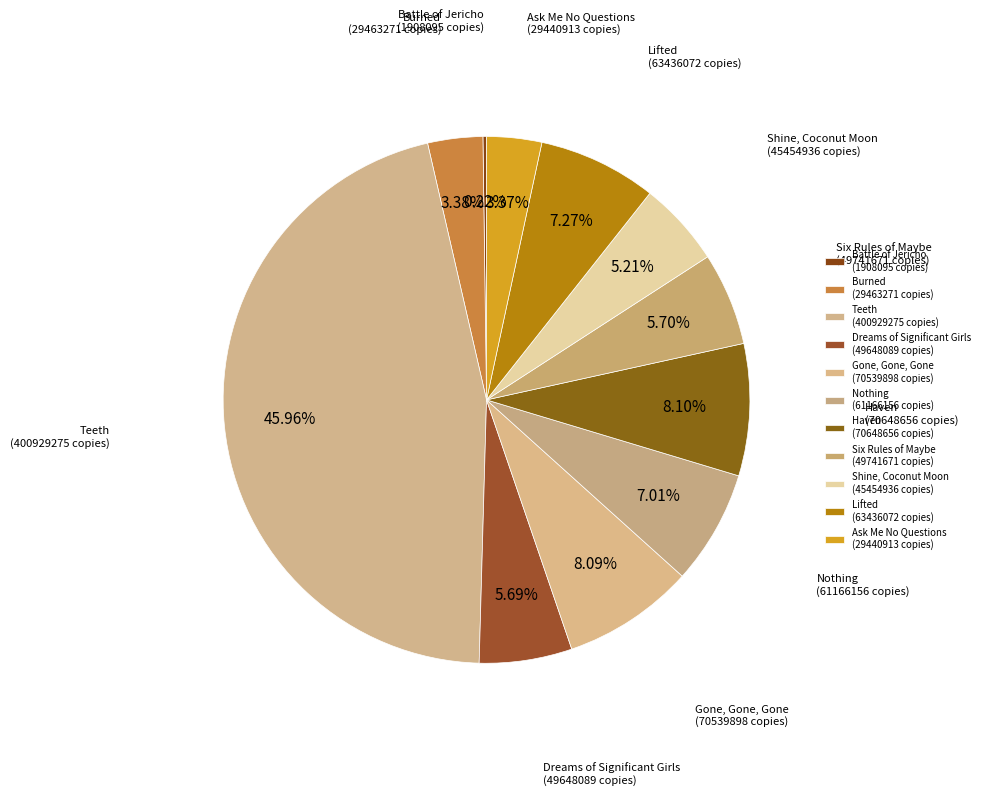

Is it true that Dreams of Significant Girls is 14% of the pie?

False